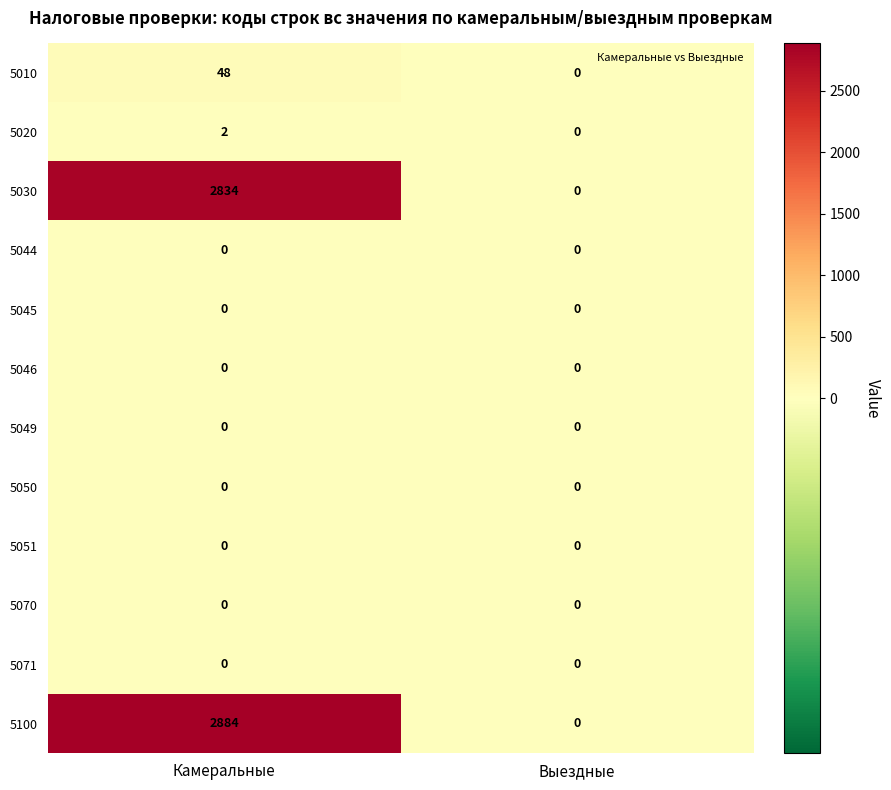

Reading left to right, transcribe all the data shown in this chart.

5010: Камеральные=48	Выездные=0
5020: Камеральные=2	Выездные=0
5030: Камеральные=2834	Выездные=0
5044: Камеральные=0	Выездные=0
5045: Камеральные=0	Выездные=0
5046: Камеральные=0	Выездные=0
5049: Камеральные=0	Выездные=0
5050: Камеральные=0	Выездные=0
5051: Камеральные=0	Выездные=0
5070: Камеральные=0	Выездные=0
5071: Камеральные=0	Выездные=0
5100: Камеральные=2884	Выездные=0